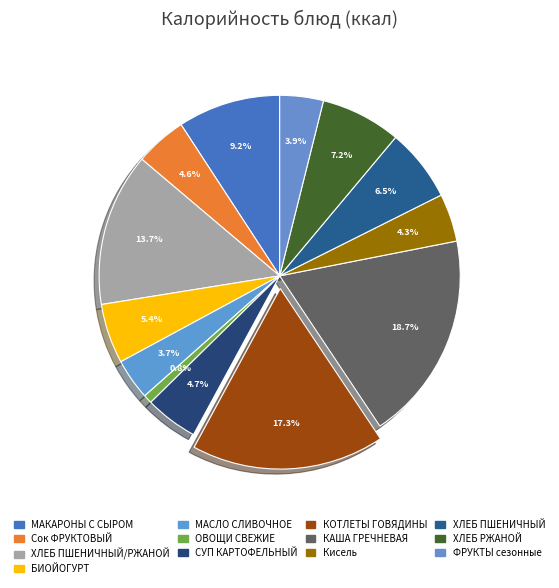

How many segments does this pie chart have?

13